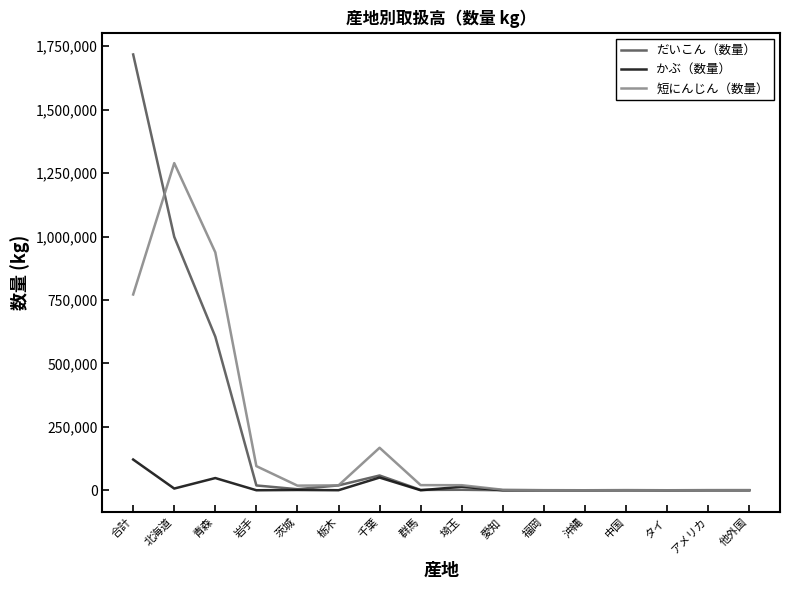

At which category is the sum across all series the highest?

合計